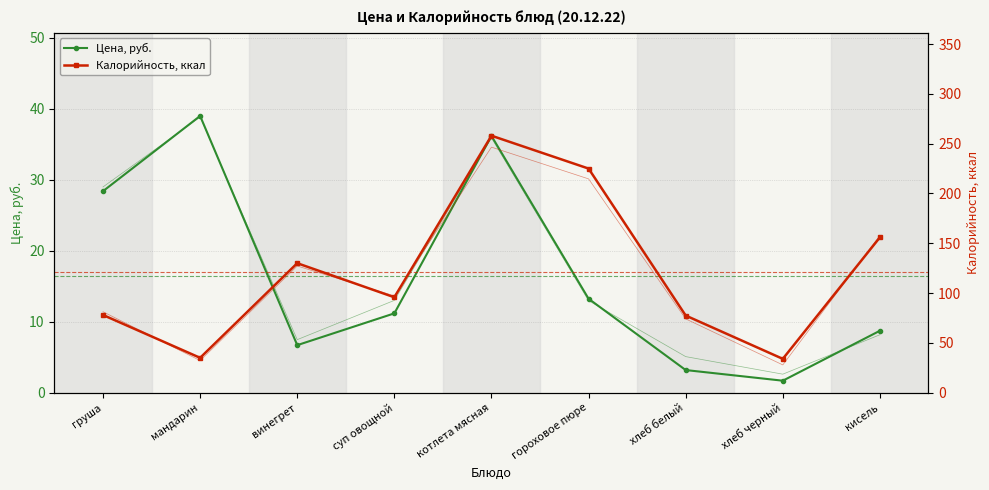

Which category has the highest value in the Калорийность, ккал series?

котлета мясная